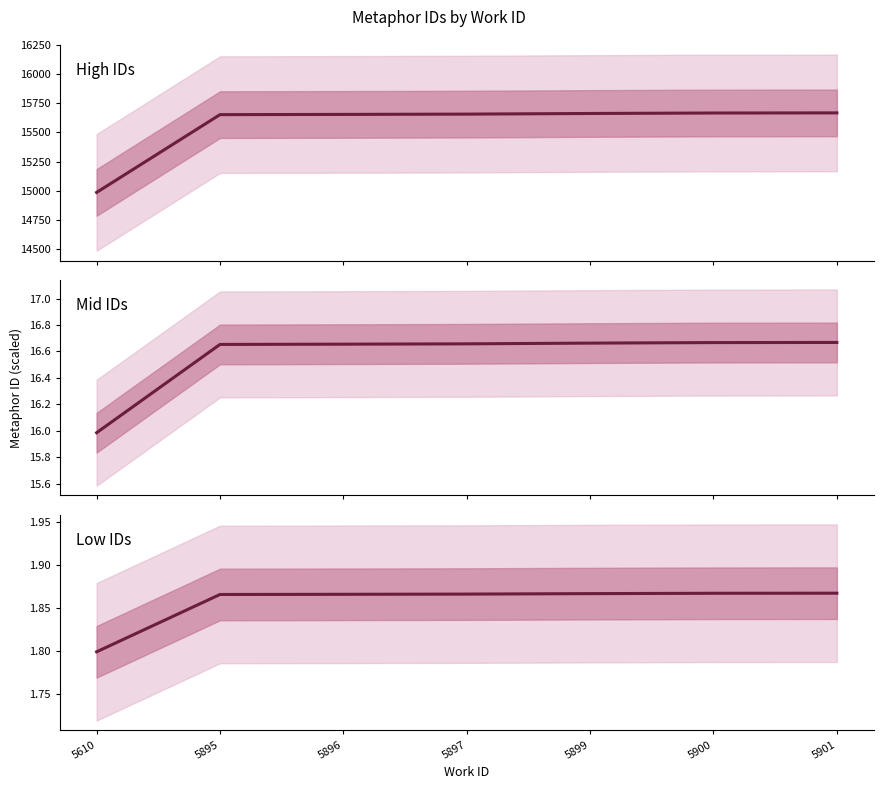

What are all the series names shown in the legend?

High IDs, Mid IDs, Low IDs